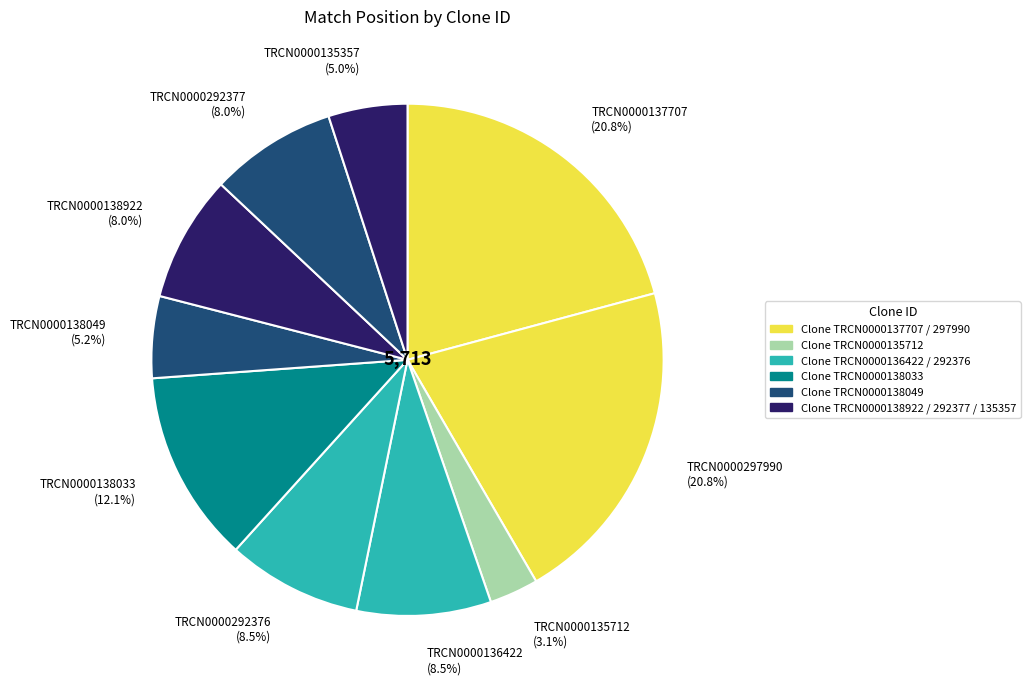

True or false: TRCN0000138033 accounts for 21% of the total.

False